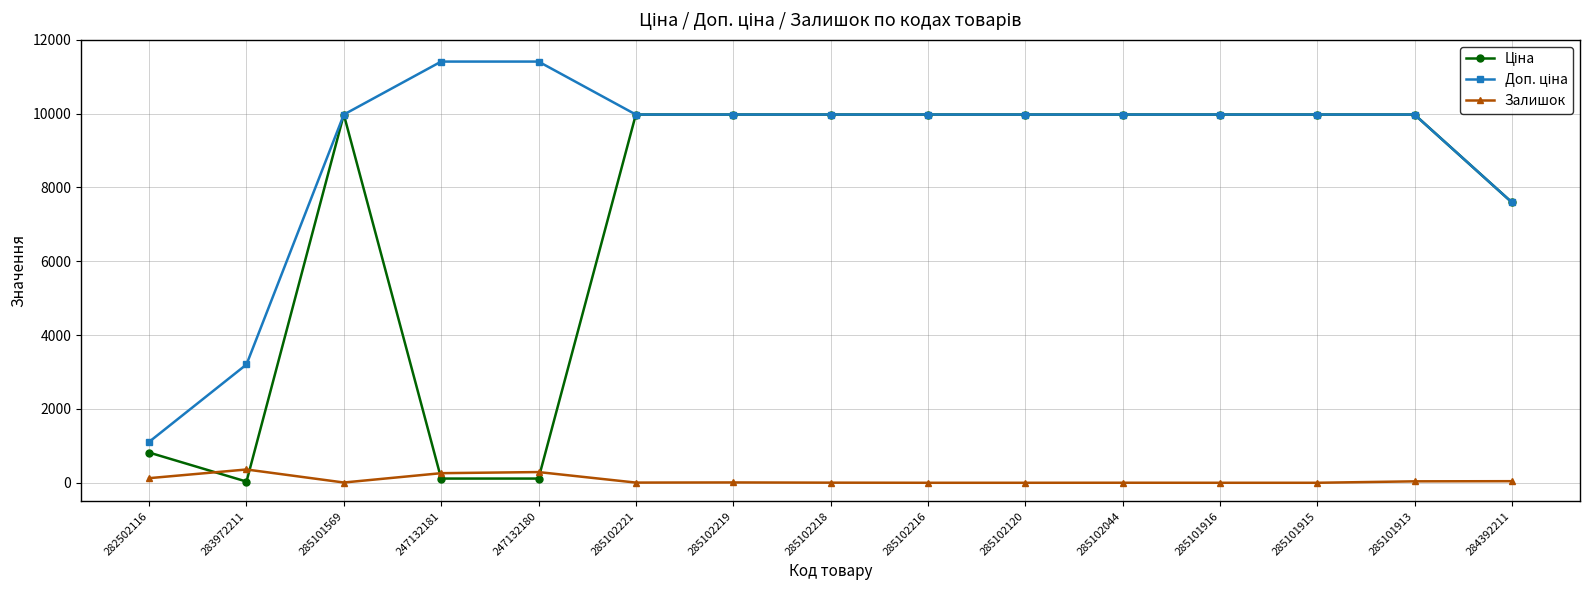

What position from the right is 285101913?

2